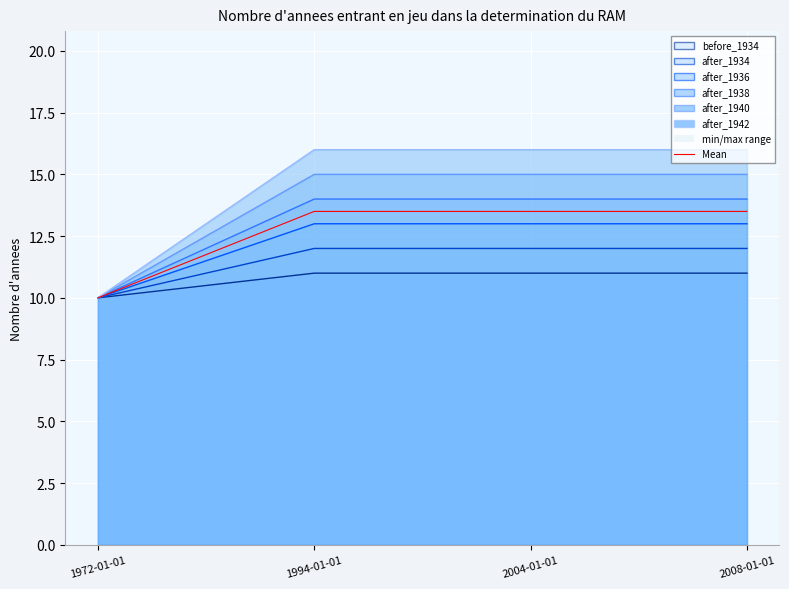

Is it true that the value at 2008-01-01 is 6.6?

False